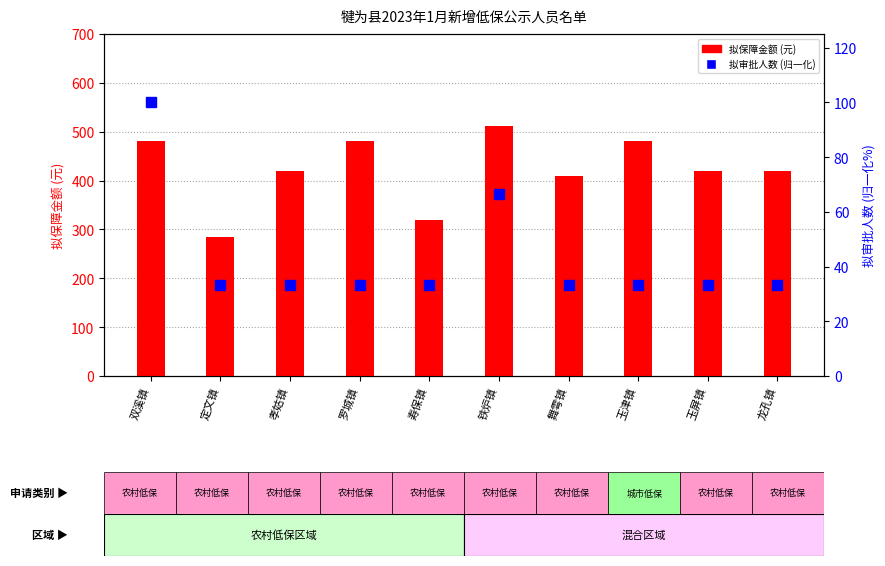

Which series has the largest total across all categories?

amount